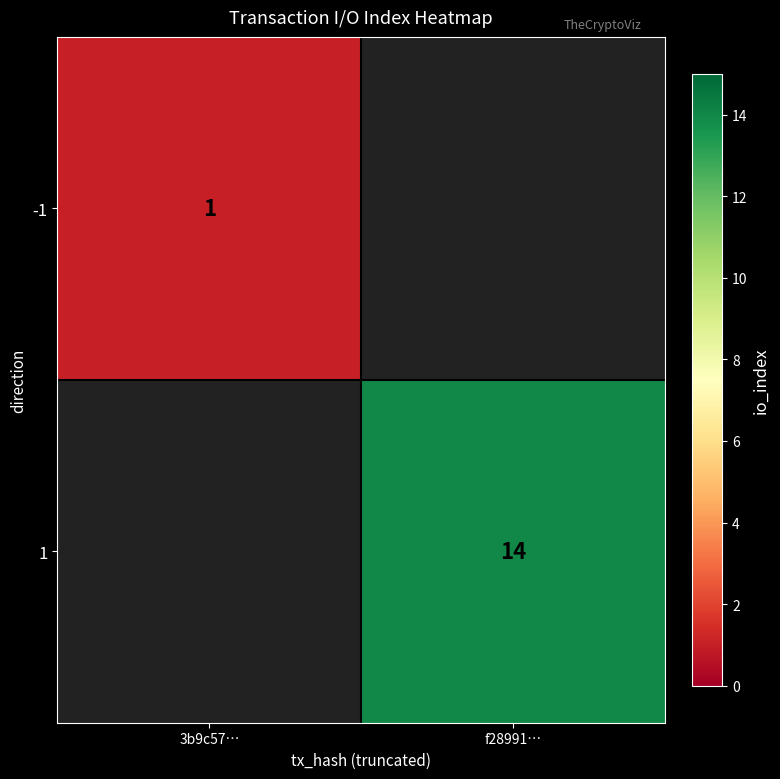

The value of 1 at f28991… is 18. True or false?

False